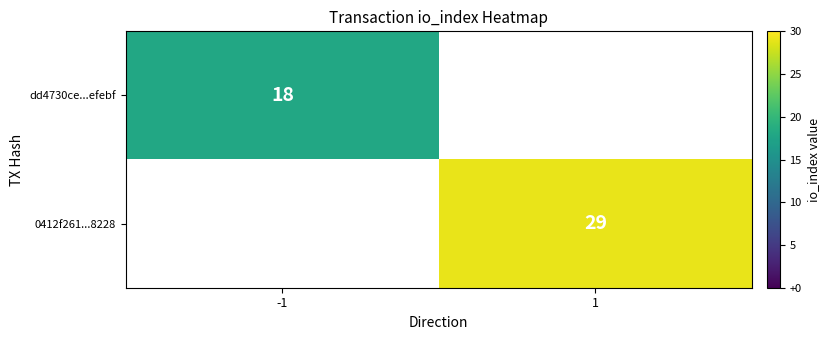

Is the value of 0412f261...8228 at 1 greater than the value of dd4730ce...efebf at -1?

Yes